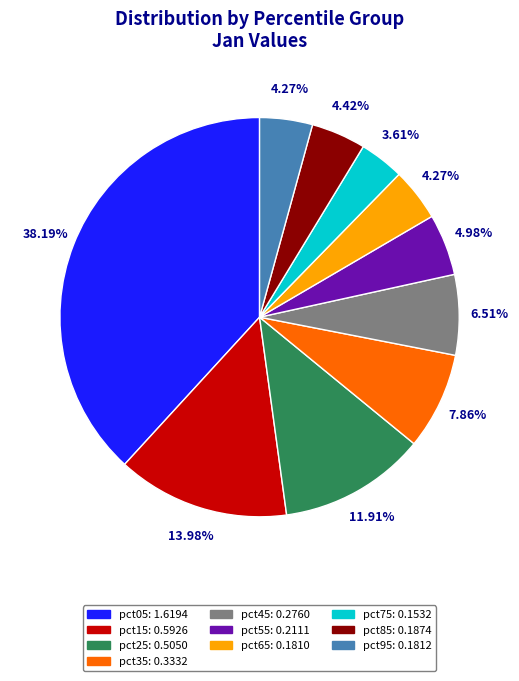

Which slice is the largest?

pct05